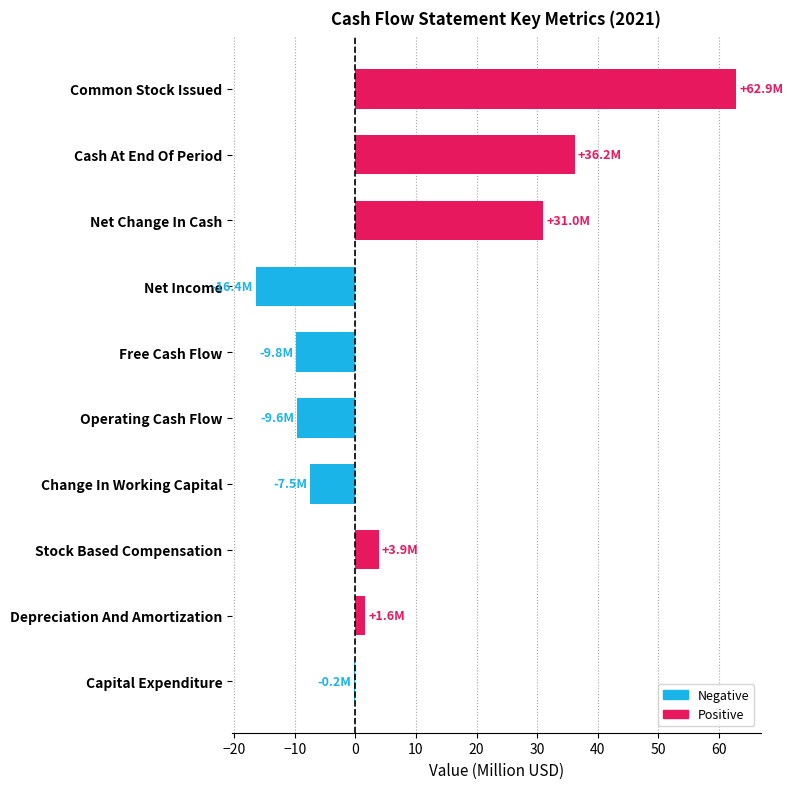

At which category does the chart reach its peak across all series?

Common Stock Issued